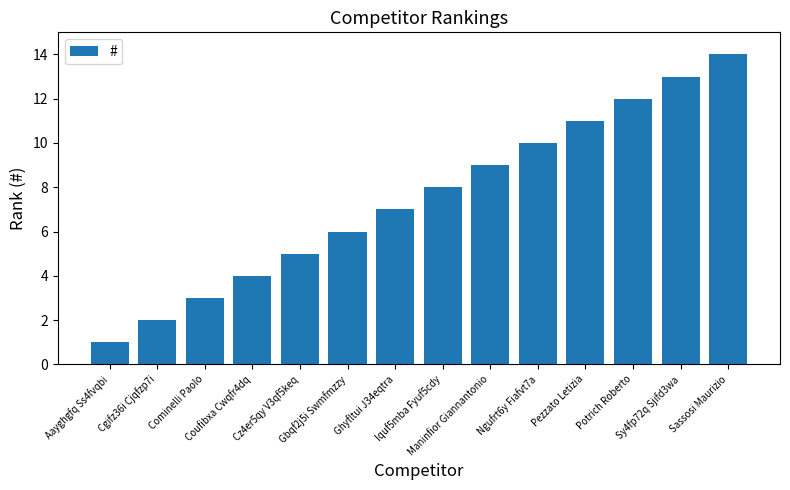

At which category does the chart reach its minimum across all series?

Aayghgfq Ss4fvqbi